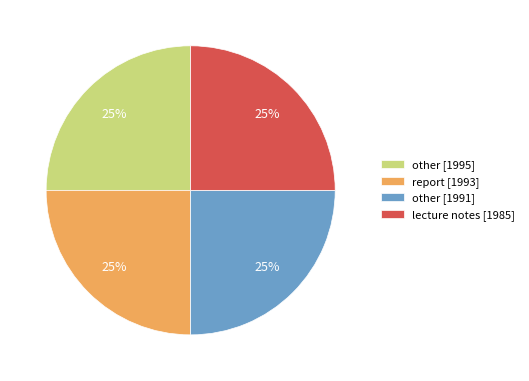

To the nearest percent, what is the combined percentage of report [1993] and other [1991]?

50%